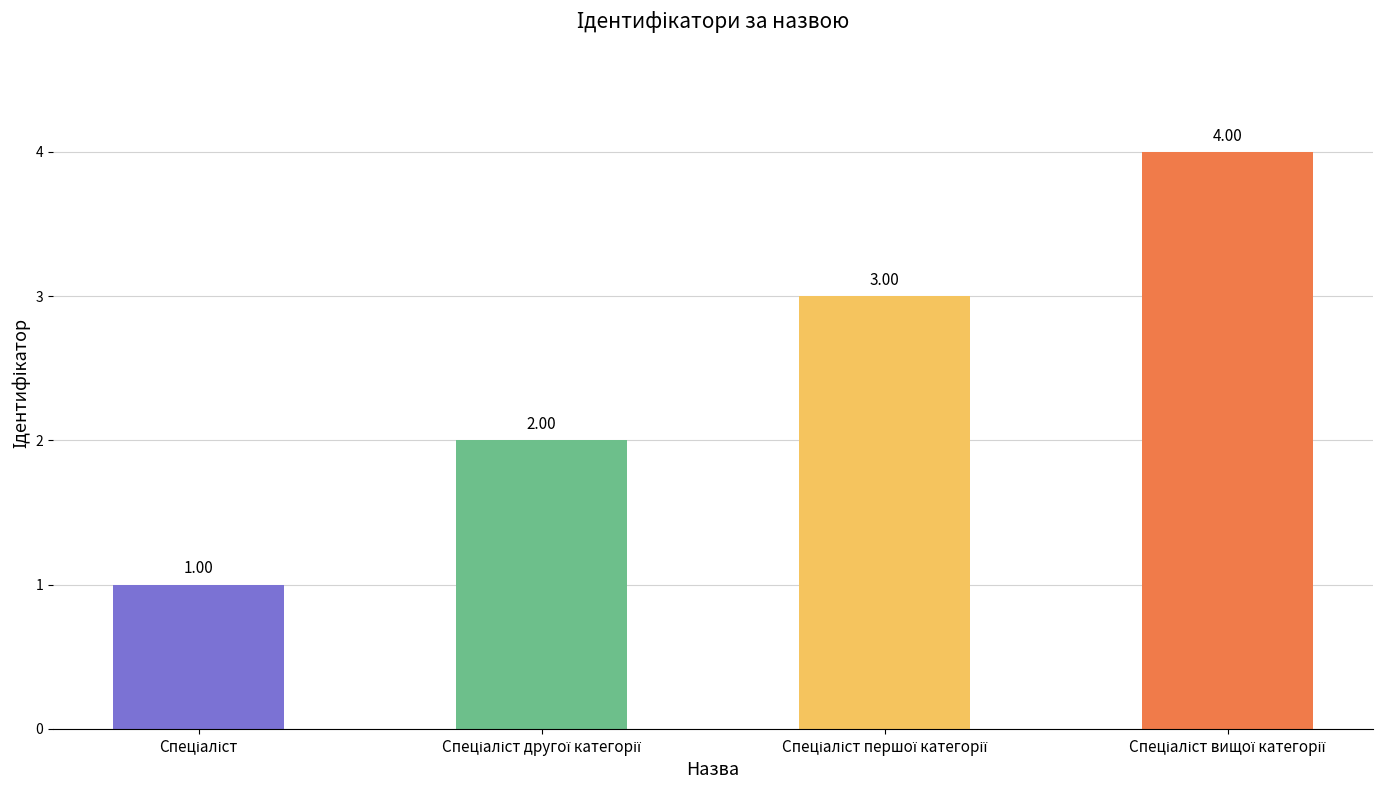

What is the value of the 1st bar from the left?

1